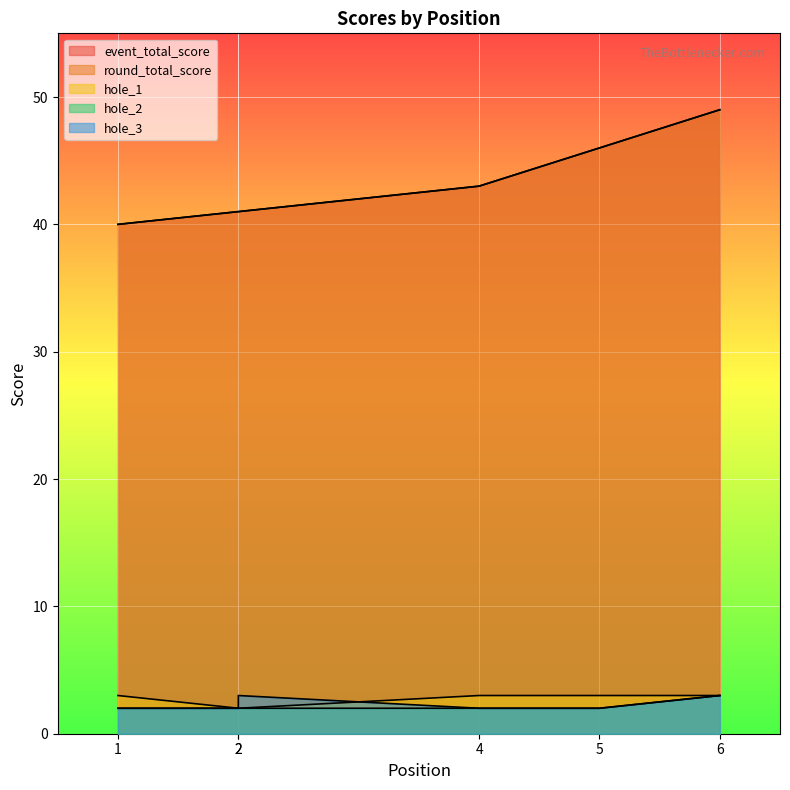

How many lines are shown in the chart?

5